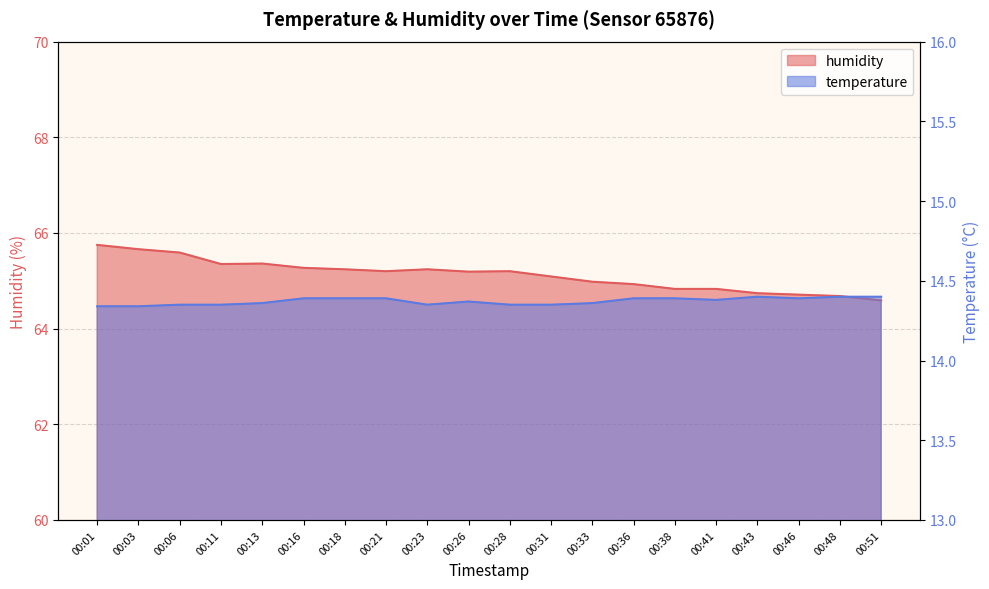

At which label does temperature reach its peak?

00:43